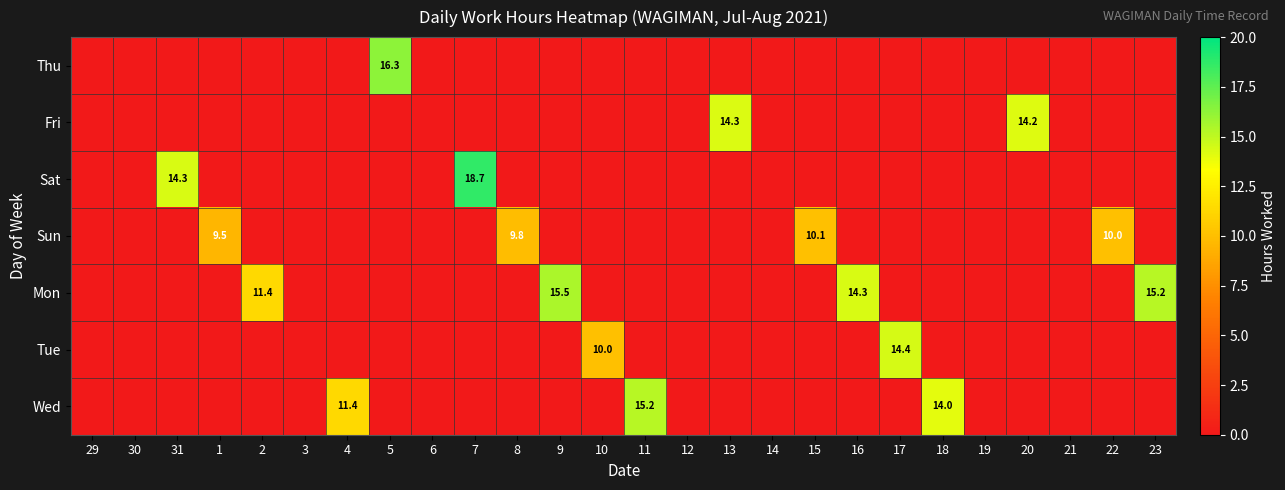

At how many categories does at least one series exceed 12?

11